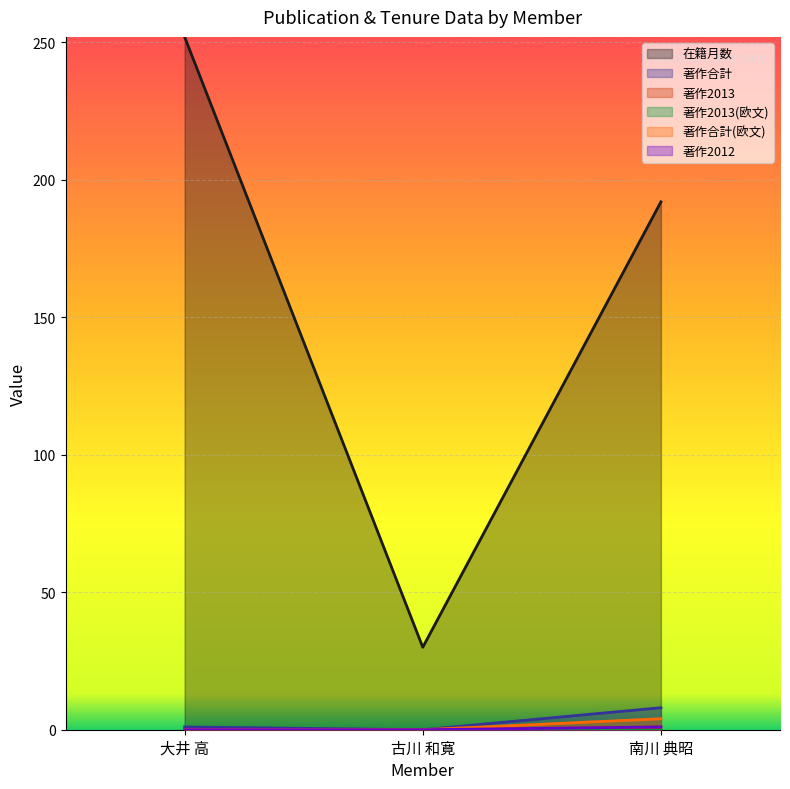

Between 古川 和寛 and 南川 典昭, which series saw the biggest shift?

在籍月数